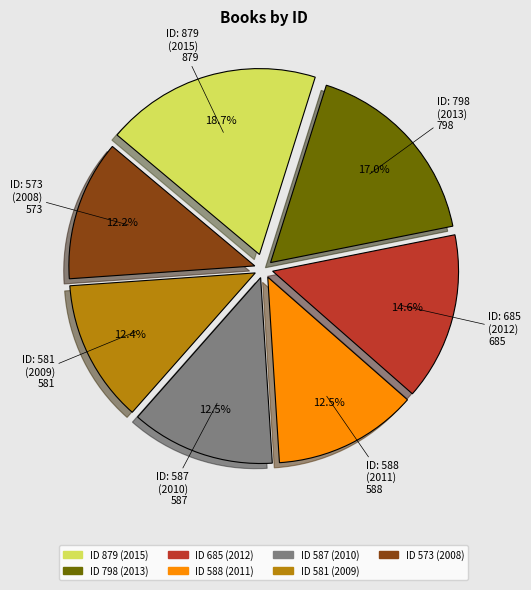

Is there any slice that represents more than half of the pie?

No